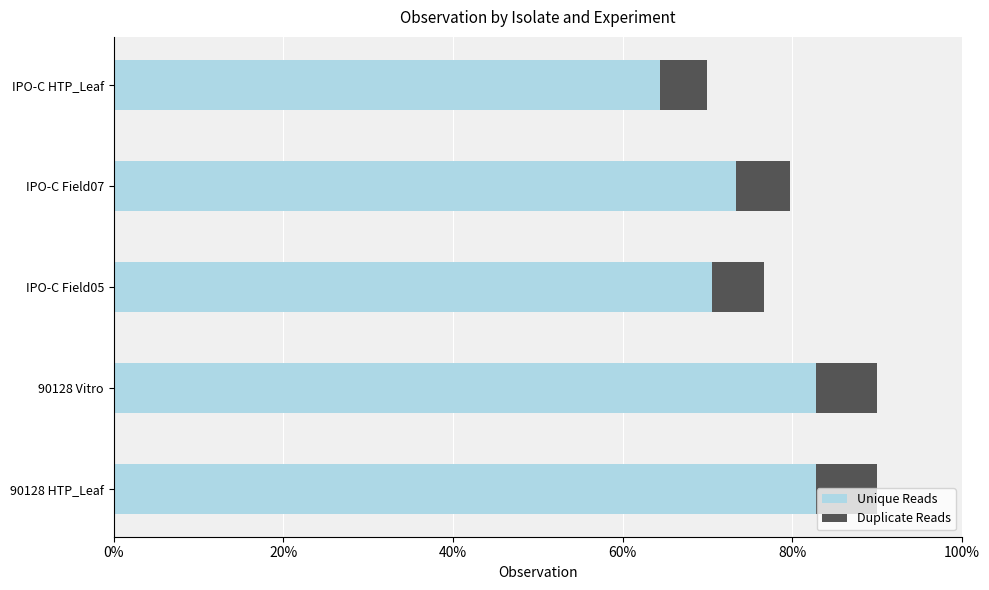

The value of Duplicate Reads at IPO-C HTP_Leaf is 0.8. True or false?

False